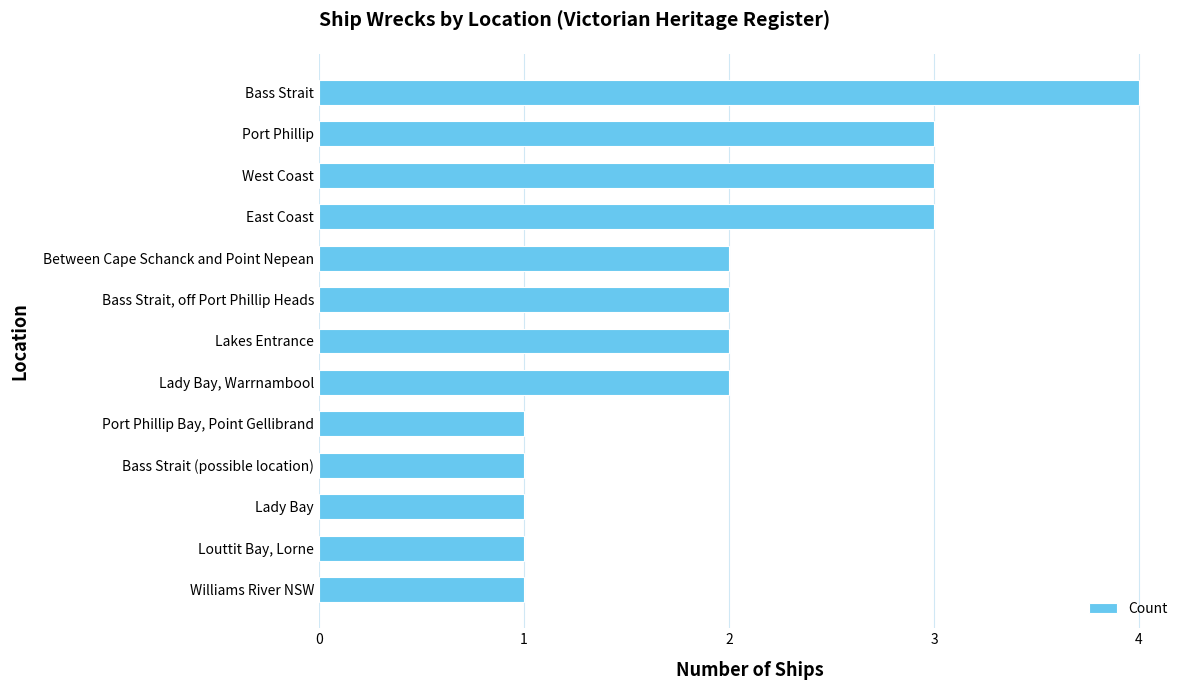

How many values are between 1 and 3?

12